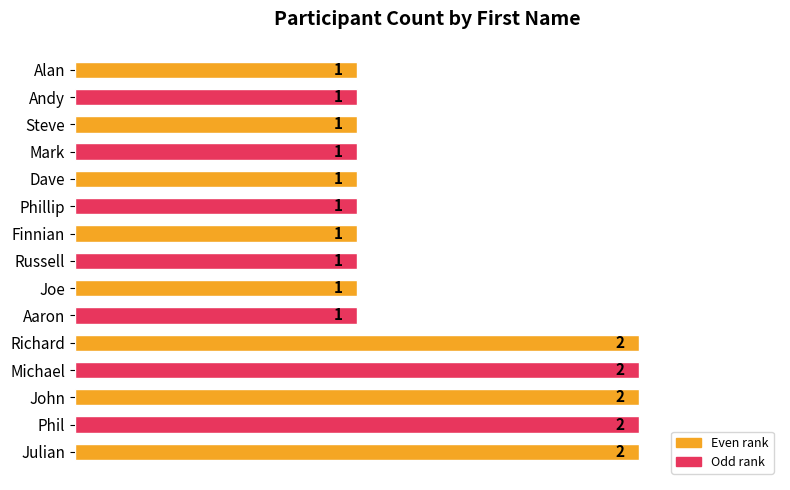

What is the sum of all values?

20